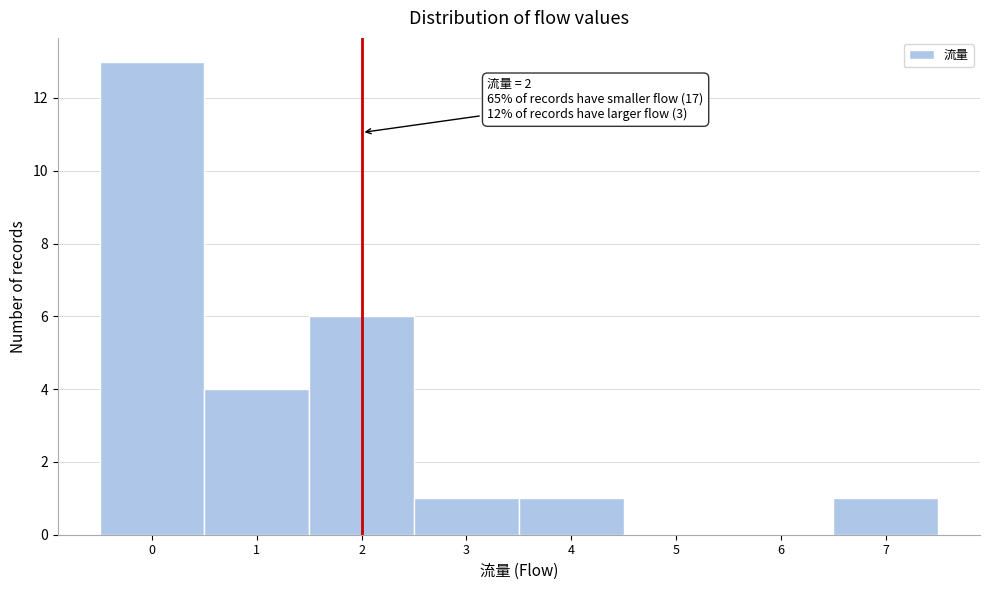

Over which range of the x-axis is the bar tallest?

-0.5 to 0.5